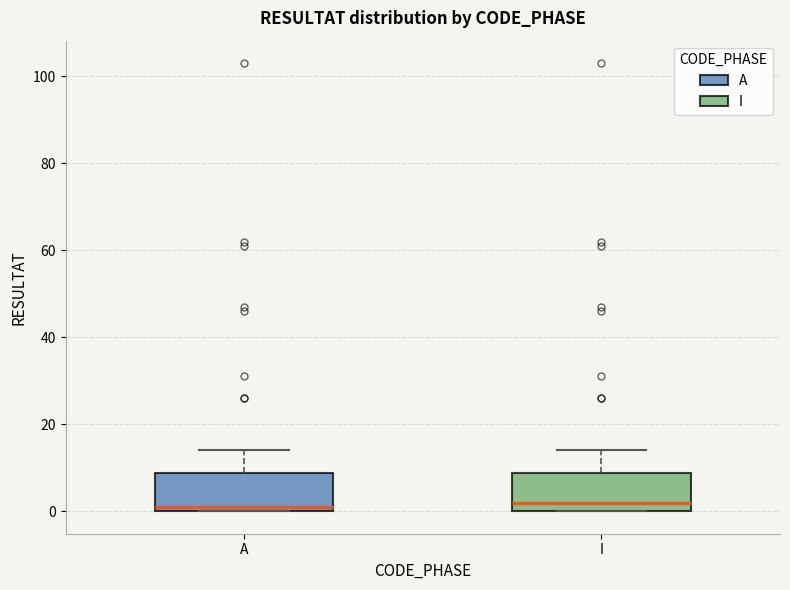

Where is the upper edge of the box for I on the y-axis? The values are not printed on the chart, so give them approximately, as read against the axis.

8